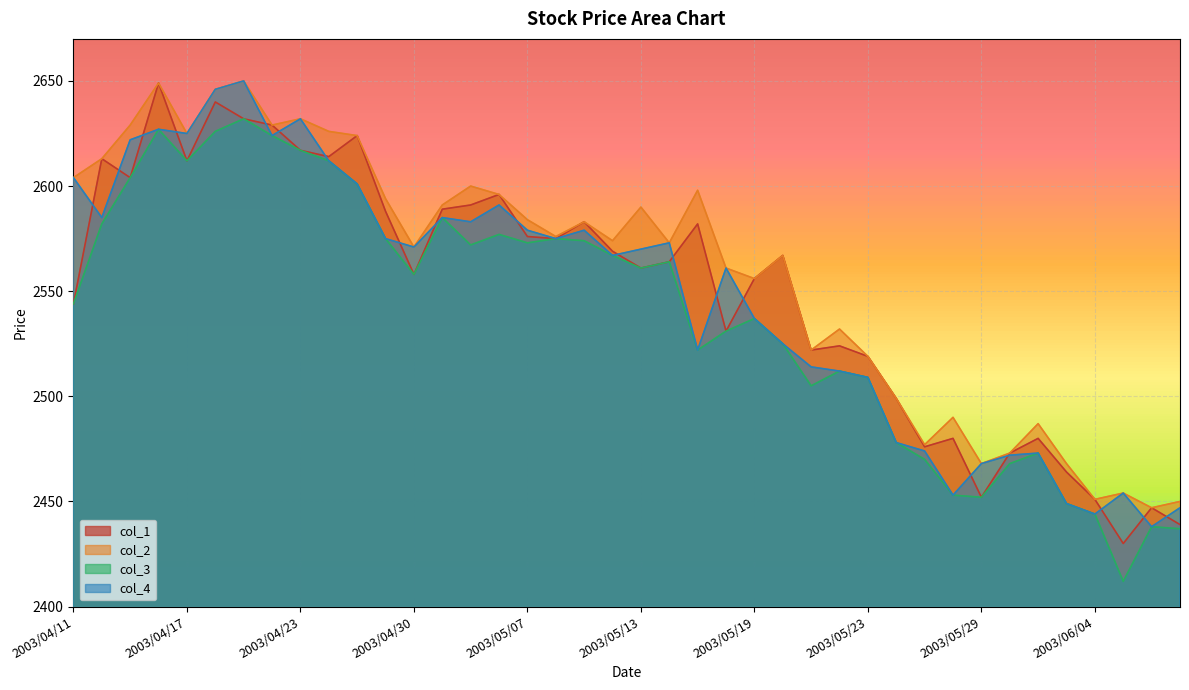

Rank the series at 2003/04/28 from lowest to highest value.

col_3, col_4, col_1, col_2